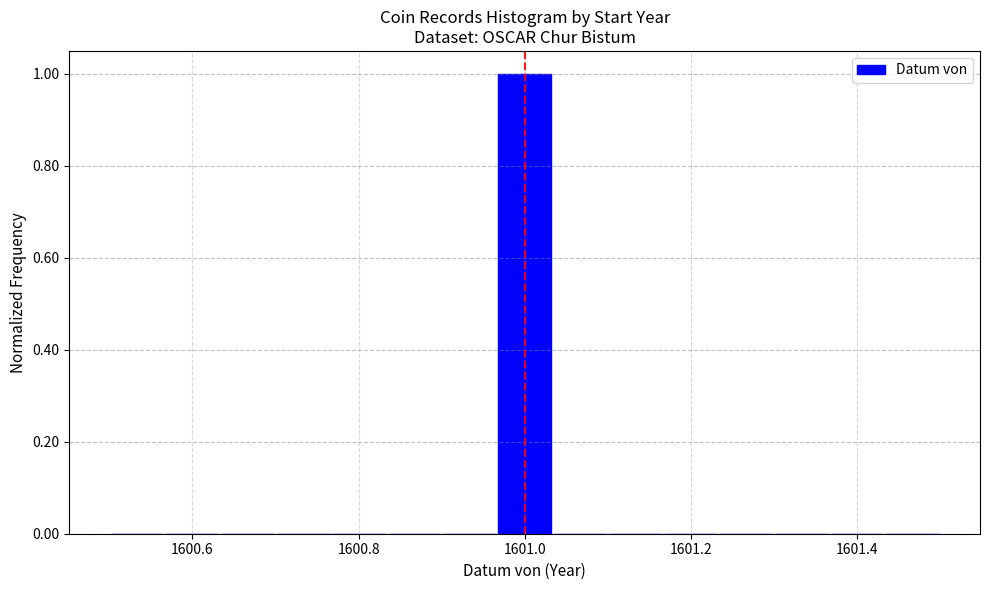

Read against the x-axis, roughly where is the centre of the tallest bar?

1601.00